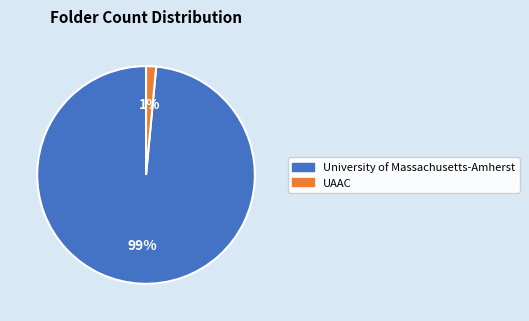

Does any single category account for the majority?

Yes